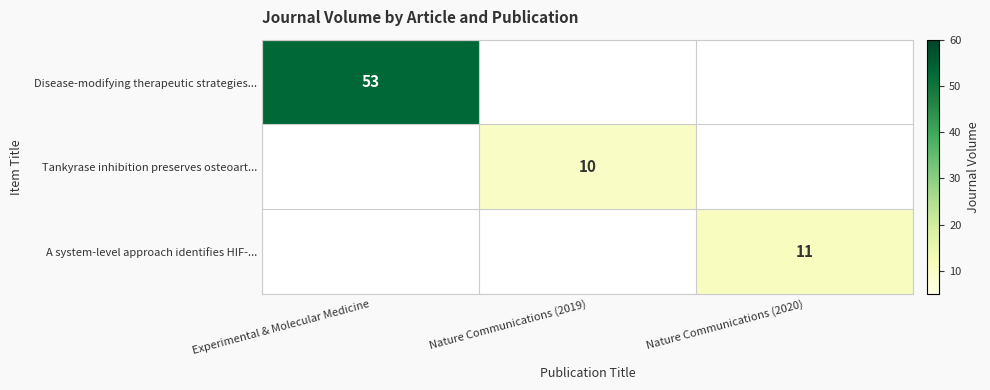

What is the spread (max minus min) of values at Nature Communications (2019)?

10